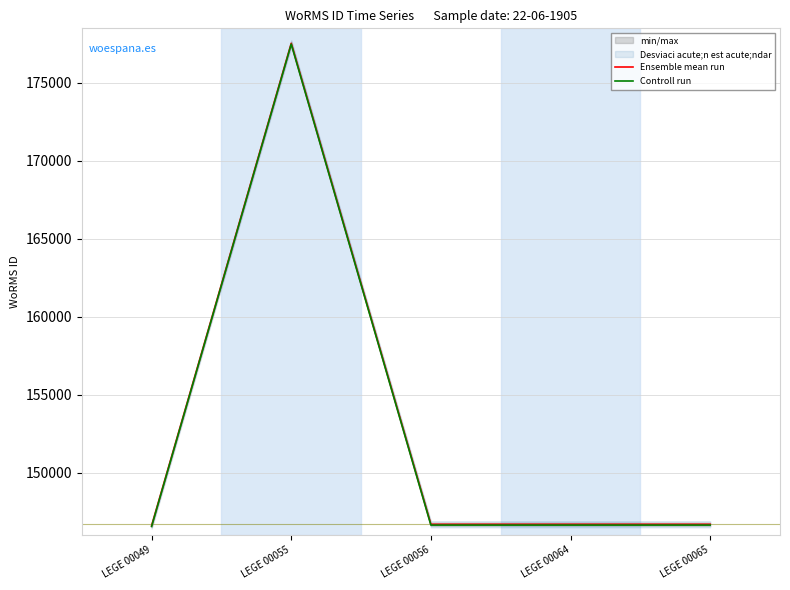

In Ensemble mean run, how many points are higher than both neighbors (excluding endpoints)?

1